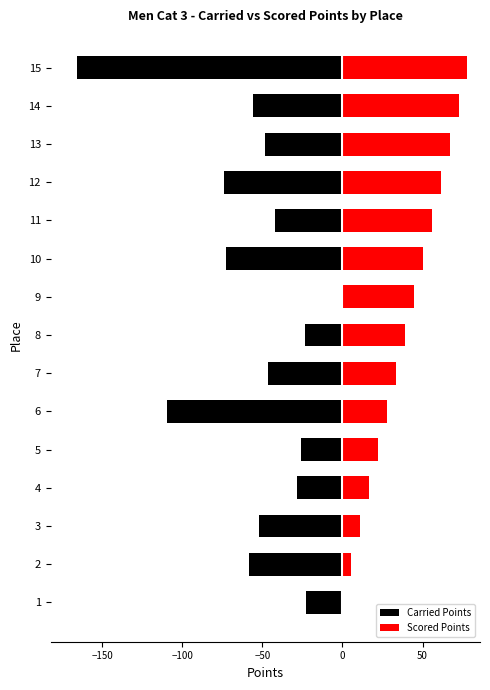

How many series are shown in this chart?

2